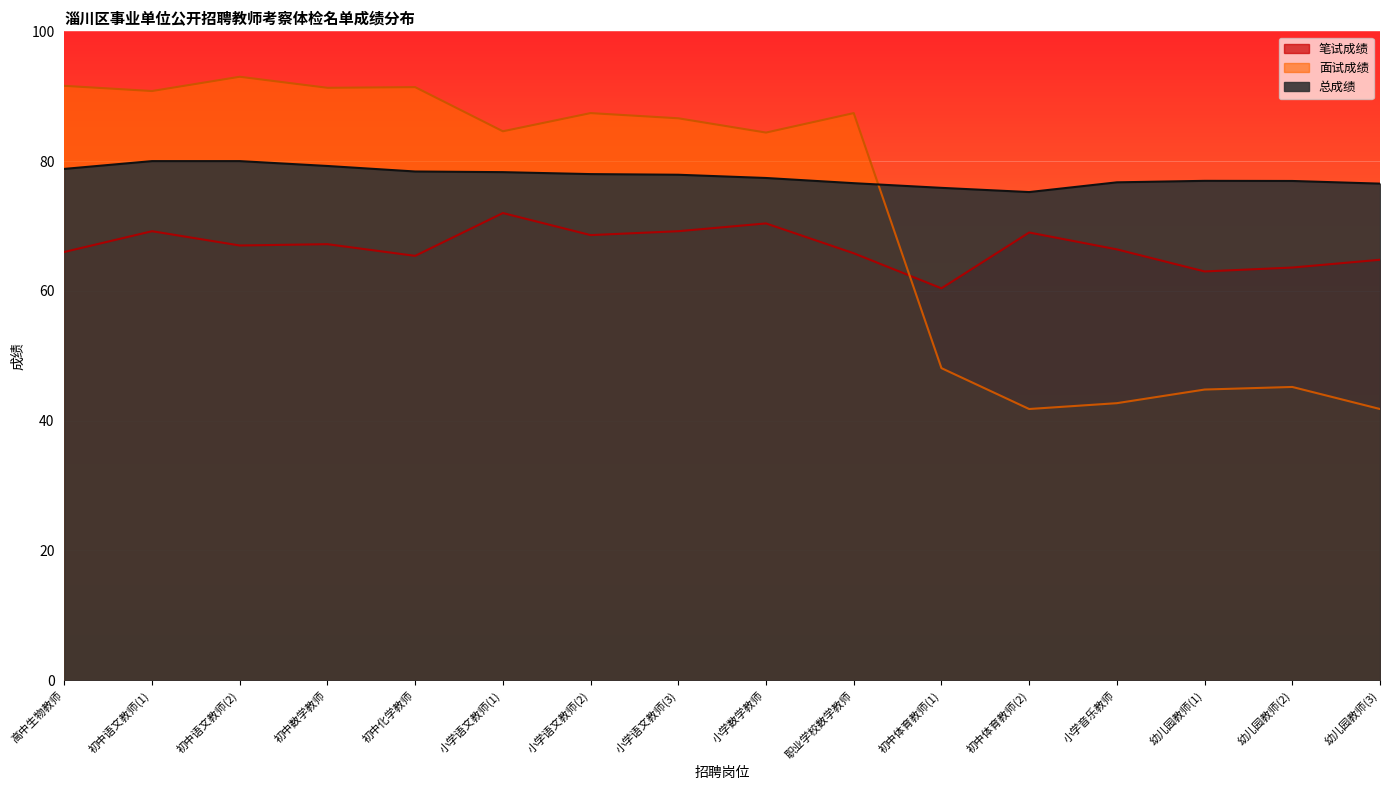

The value of 总成绩 at 小学数学教师 is 38.3. True or false?

False